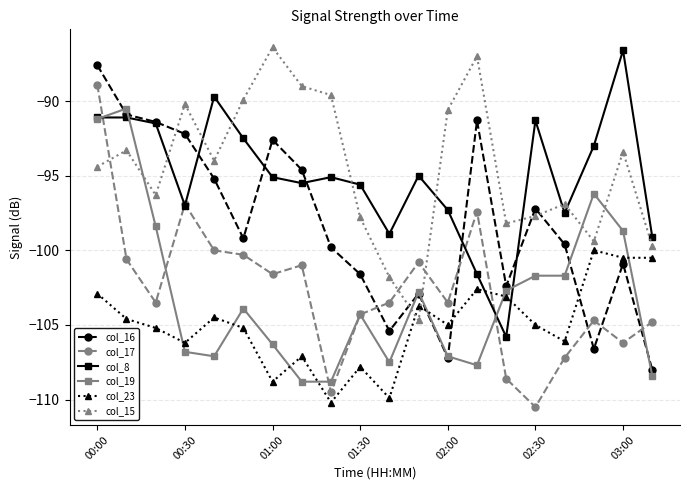

True or false: col_23 has more than 2 points higher than both neighbors.

True